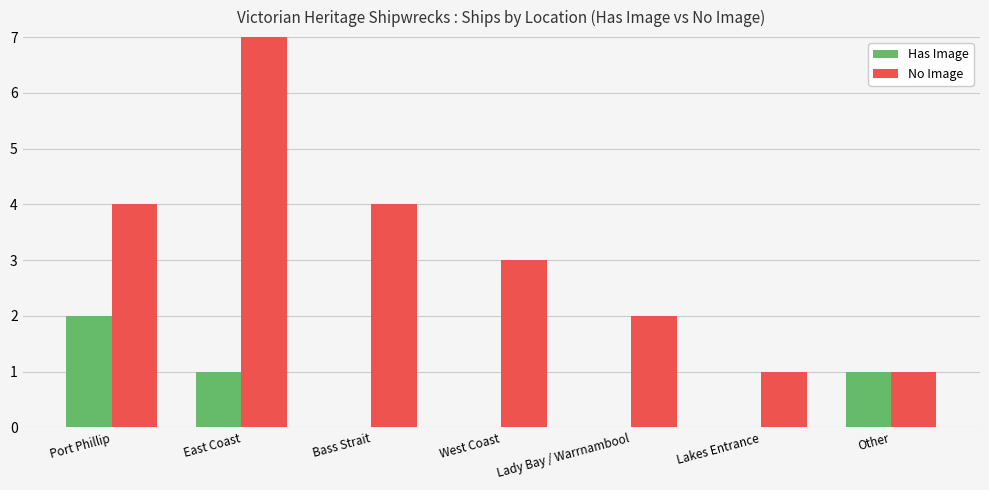

Are the bars grouped side by side (vs. stacked)?

Yes